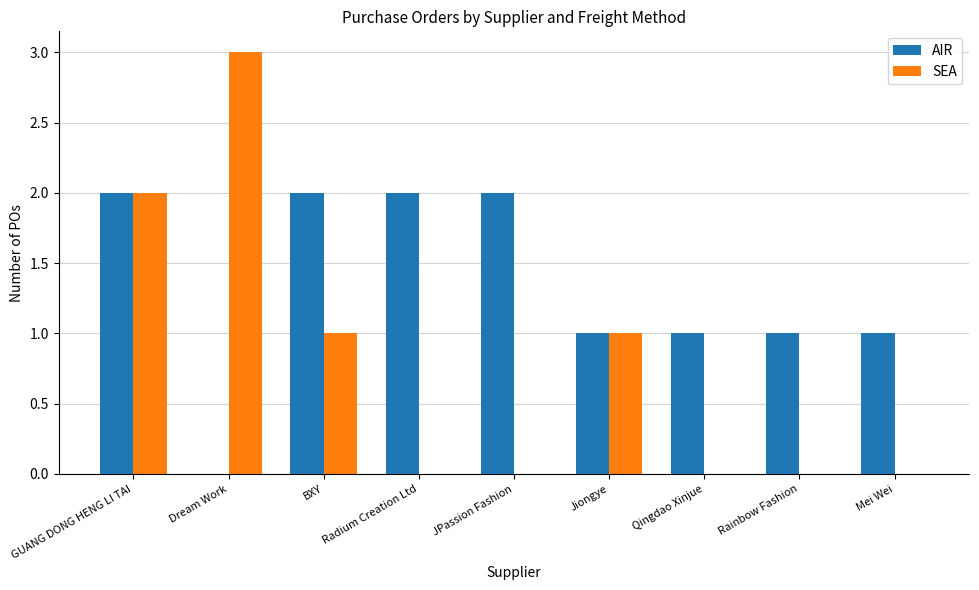

How many data points does each series have?

9